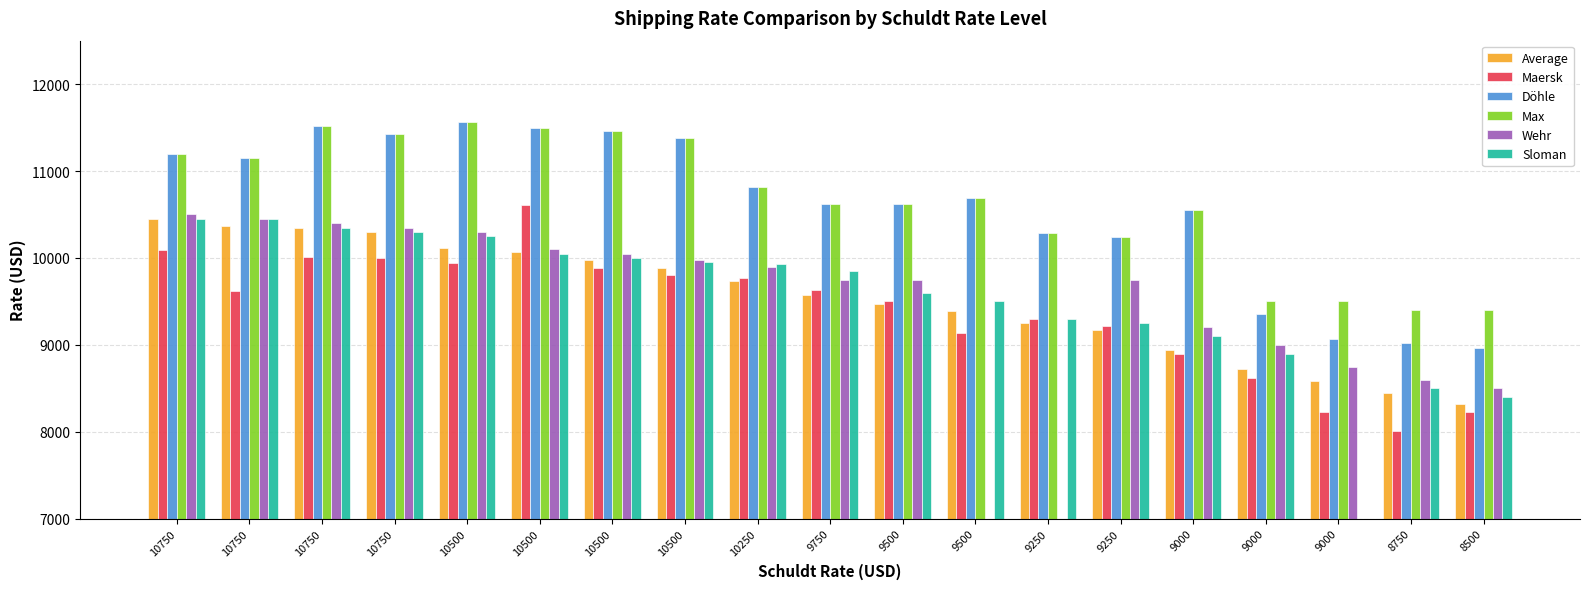

What is the sum of the Döhle values at 9750 and 10500?

22083.0